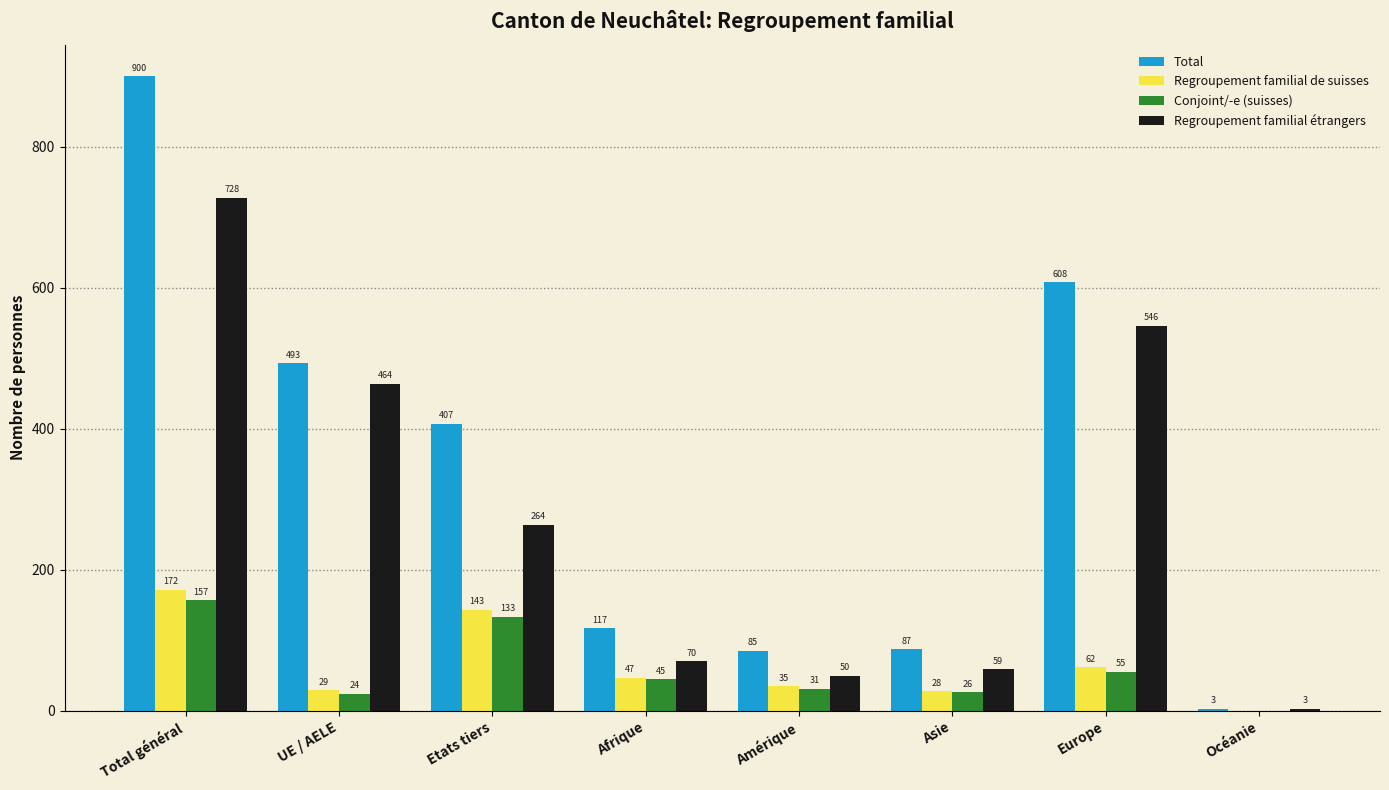

What is the sum of the Conjoint/-e (suisses) values at UE / AELE and Océanie?

24